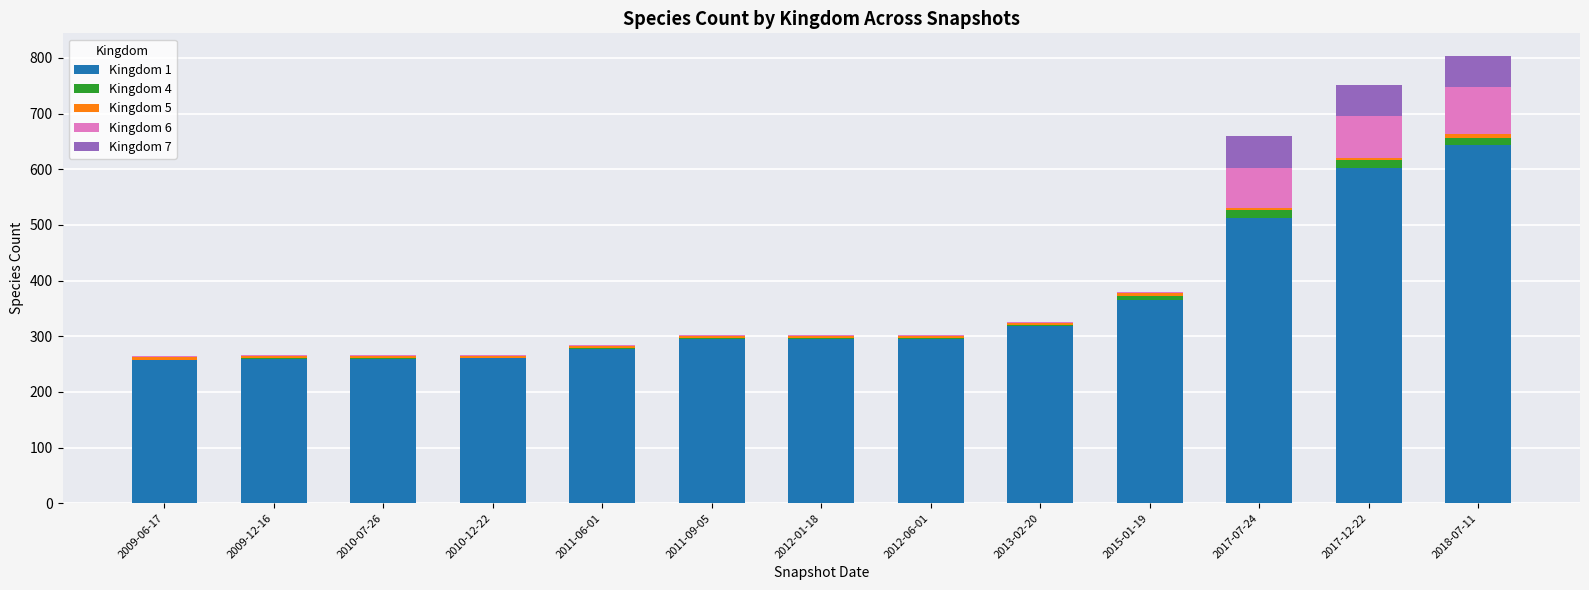

Is it true that Kingdom 1 equals 260 at 2010-12-22?

True